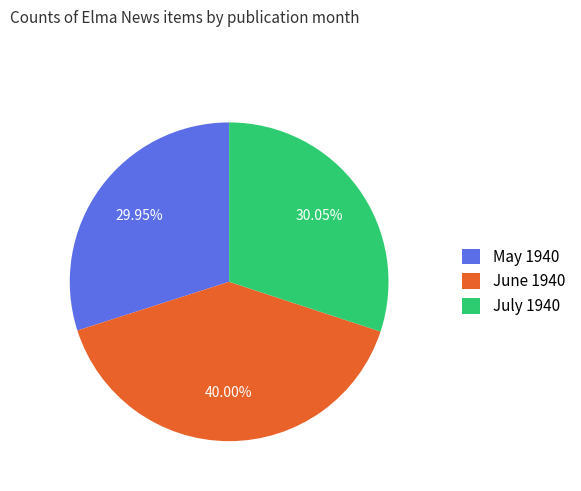

Count the number of slices in the pie.

3